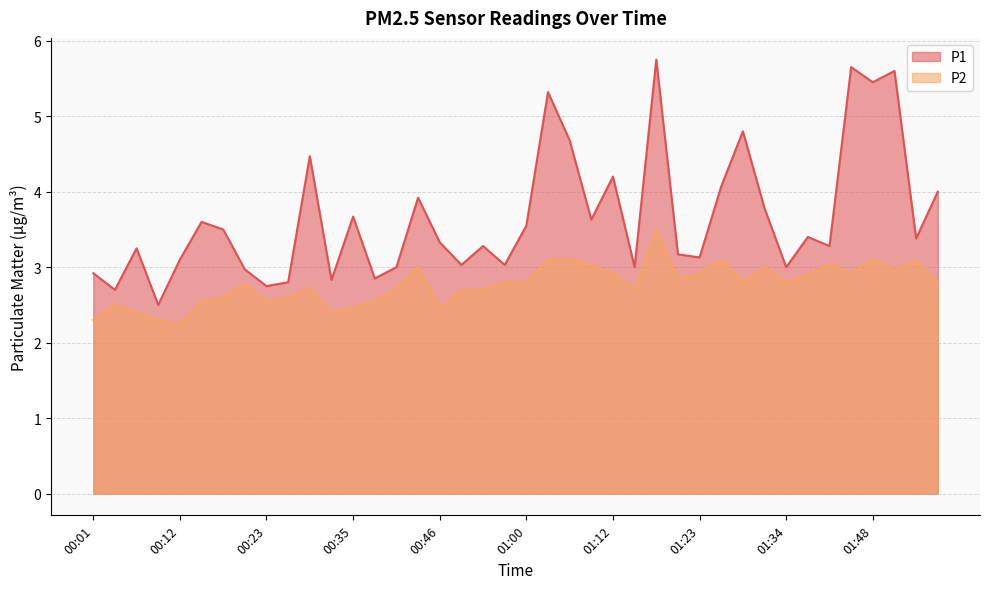

Which series has the largest total across all categories?

P1